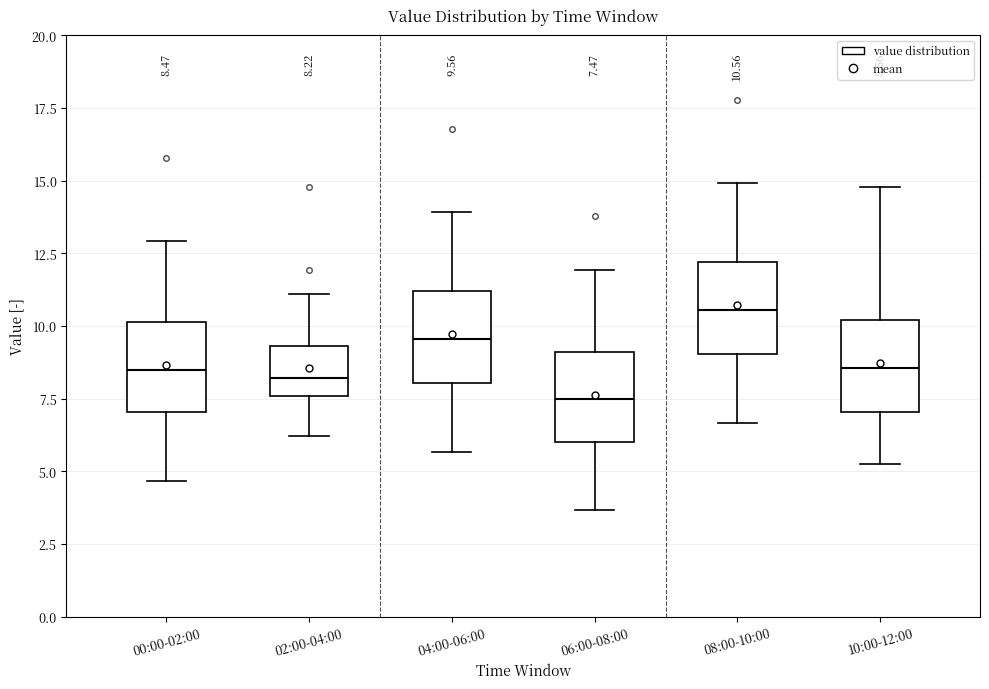

Which box's median line is the highest?

08:00-10:00